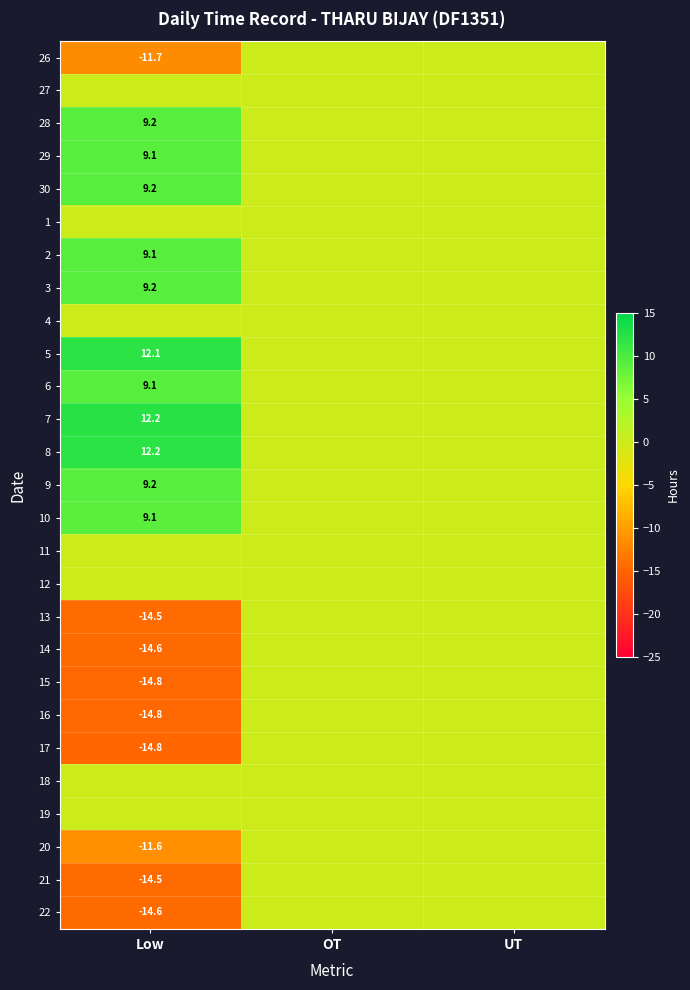

How many data points does each series have?

3